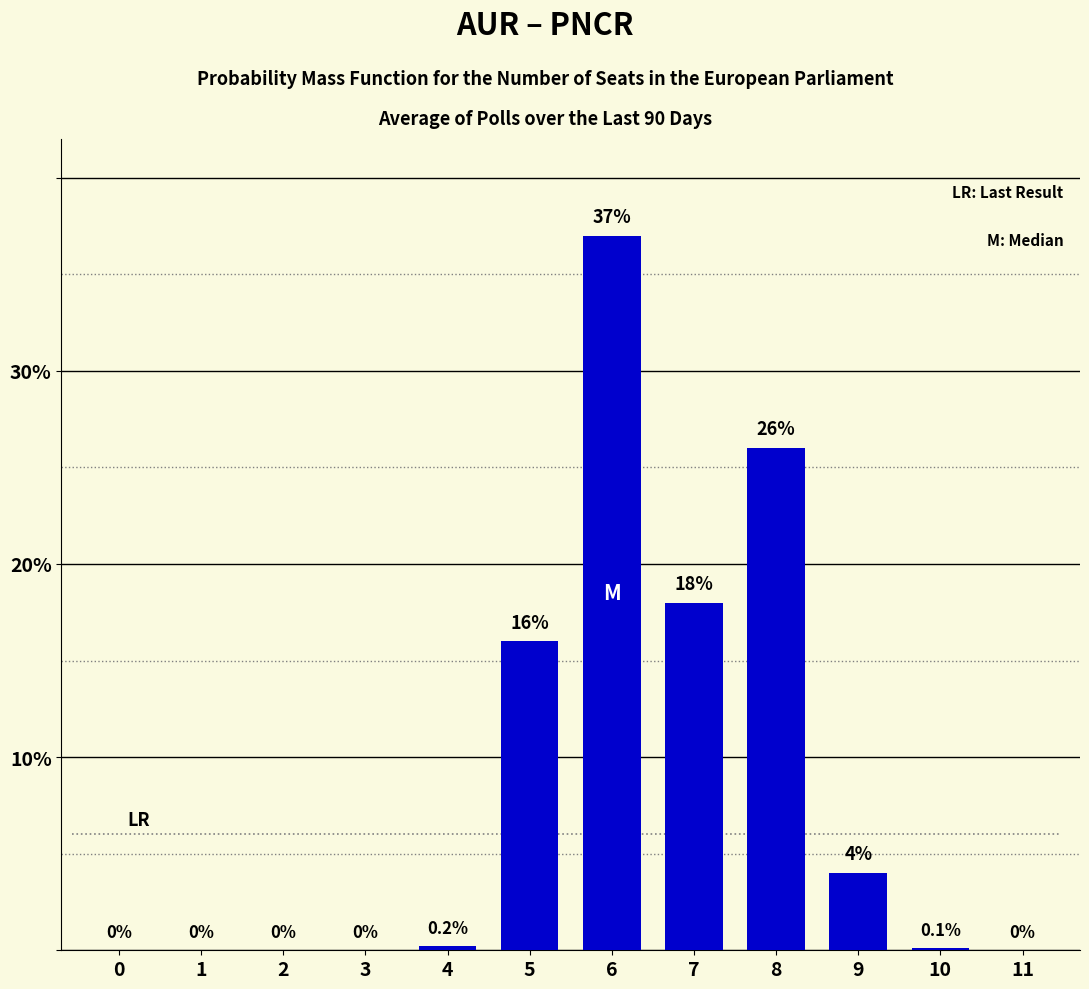

Reading right to left, transcribe all the data shown in this chart.

11=0.0	10=0.1	9=4.0	8=26.0	7=18.0	6=37.0	5=16.0	4=0.2	3=0.0	2=0.0	1=0.0	0=0.0